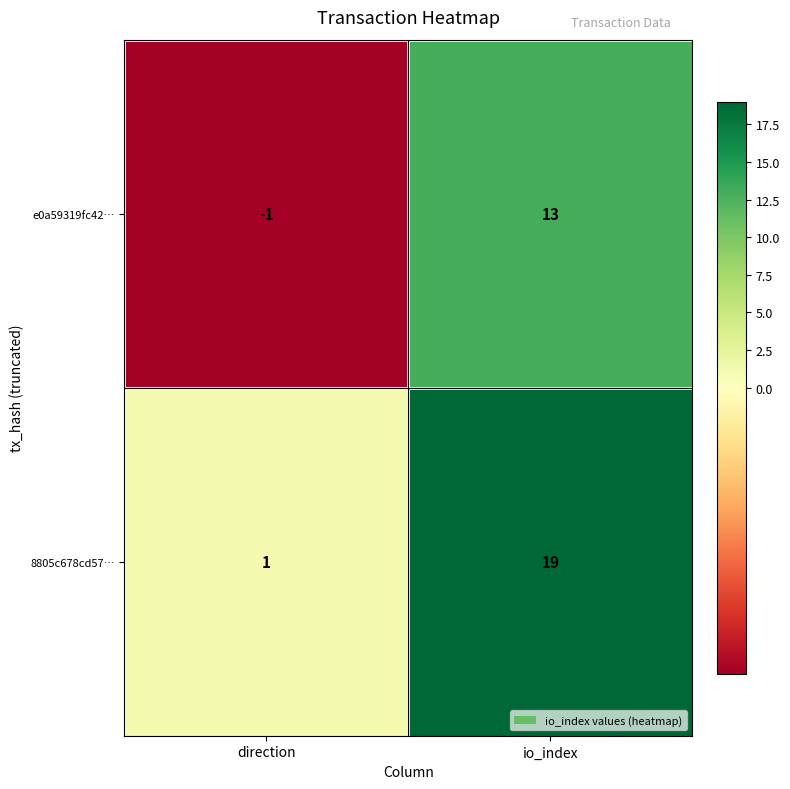

What is the sum of all e0a59319fc42… values?

12